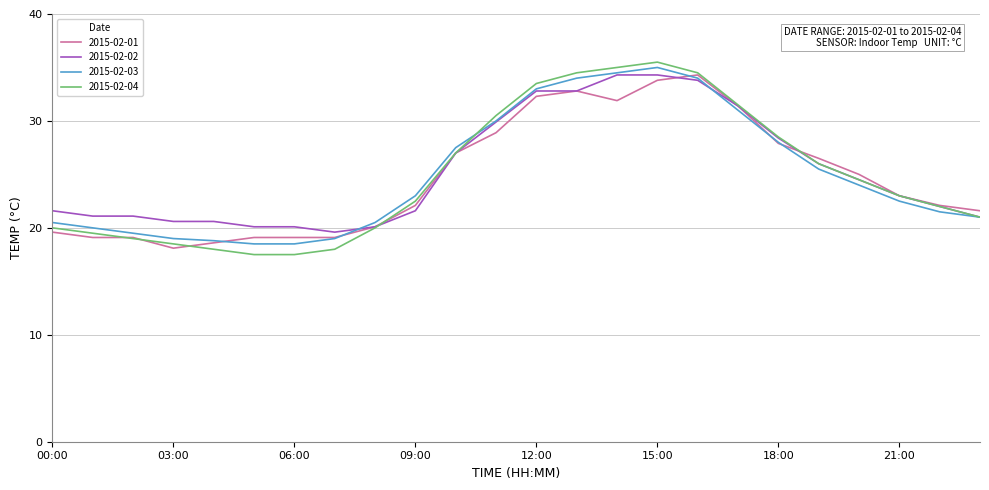

What is the highest value of the 2015-02-03 series?

35.0